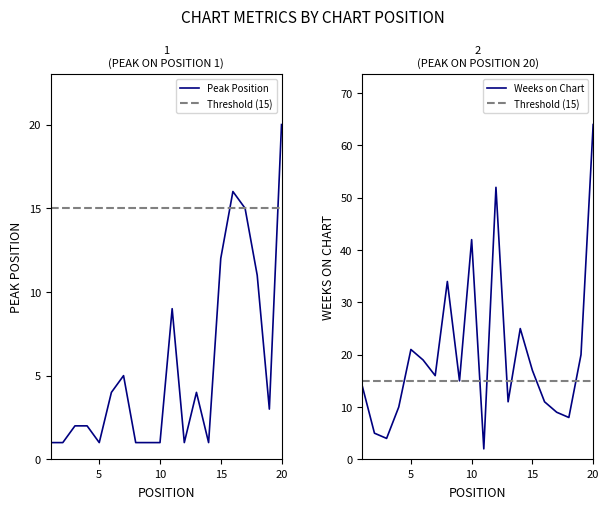

How many values in the Weeks on Chart series are below 16?

10